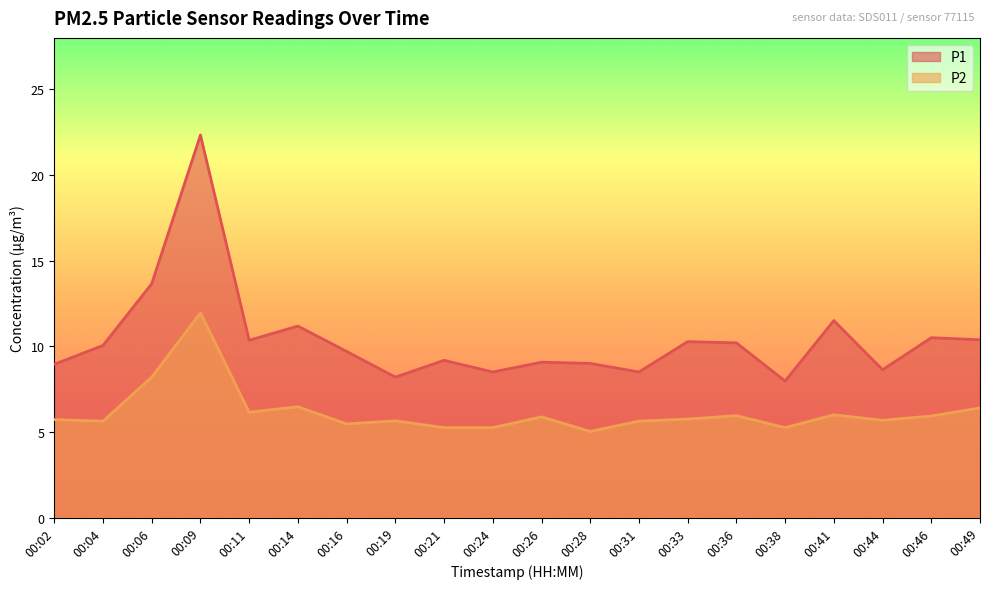

True or false: P1 and P2 intersect in this chart.

False